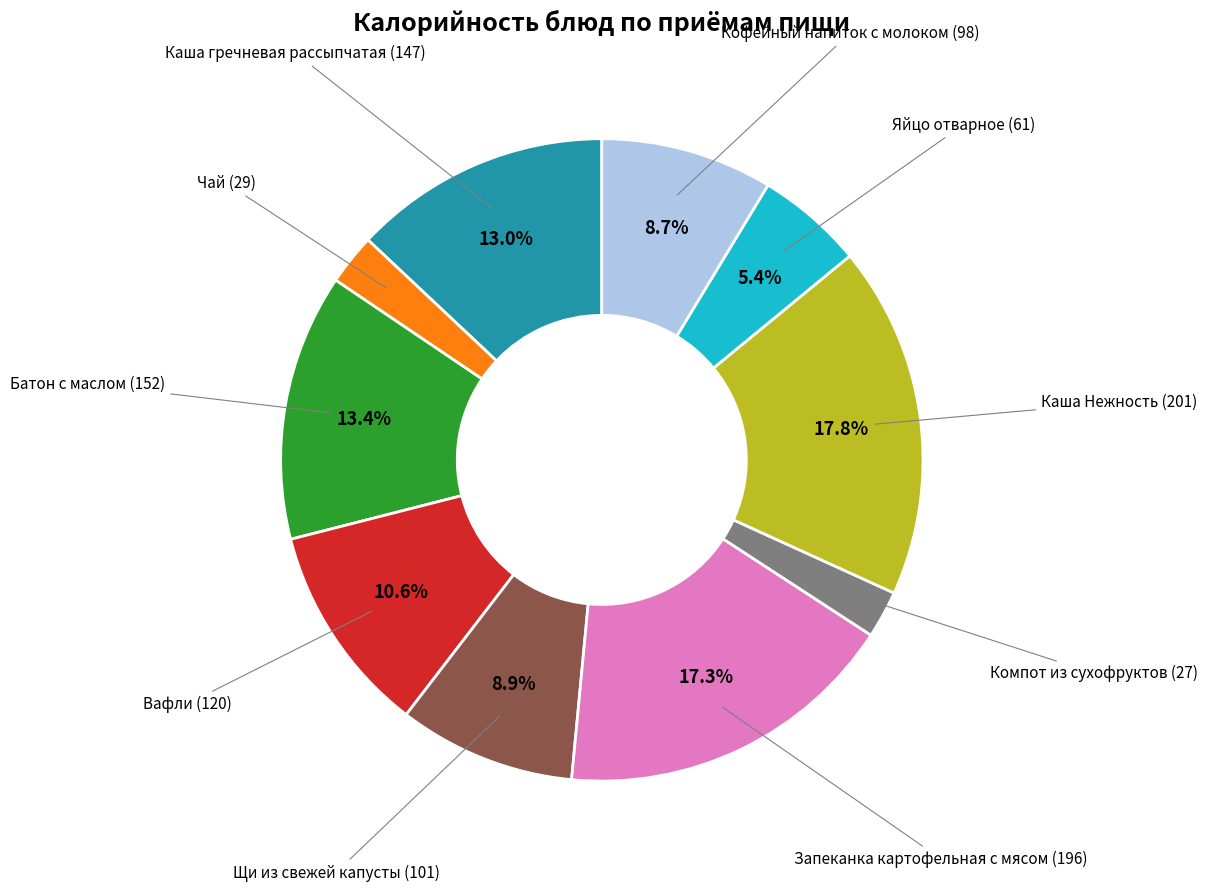

Does any single category account for the majority?

No